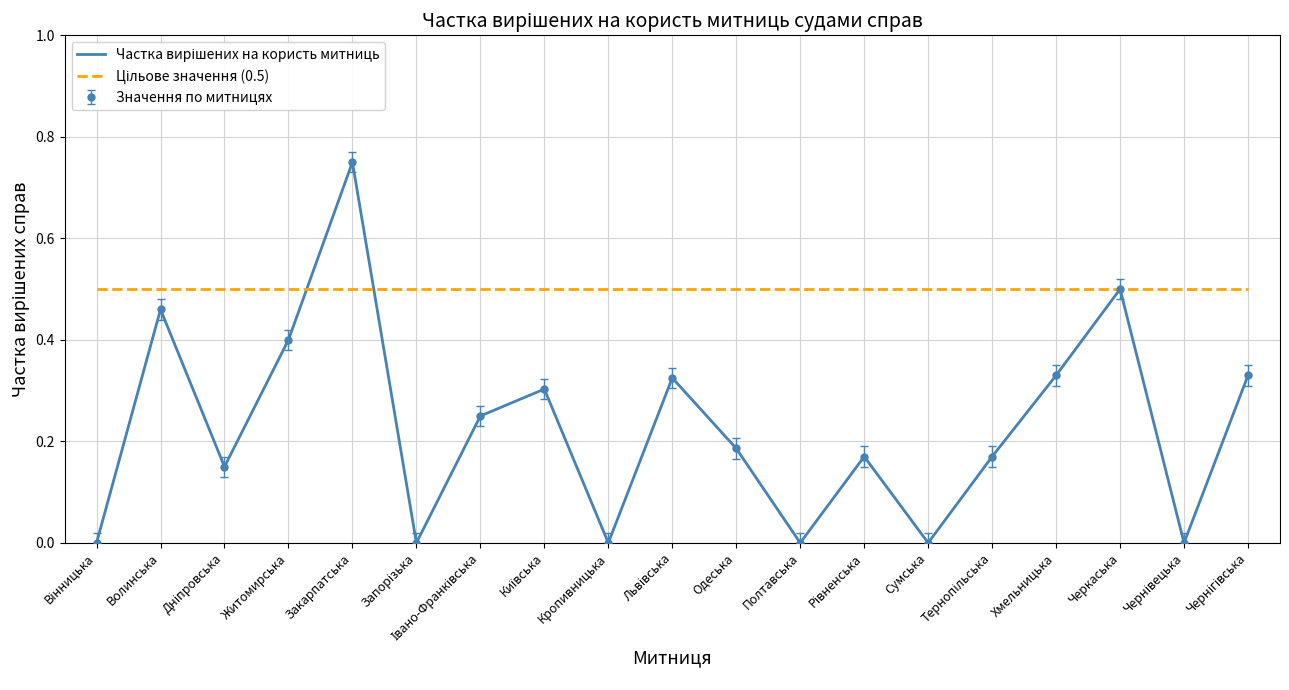

Count the number of data series in this chart.

2